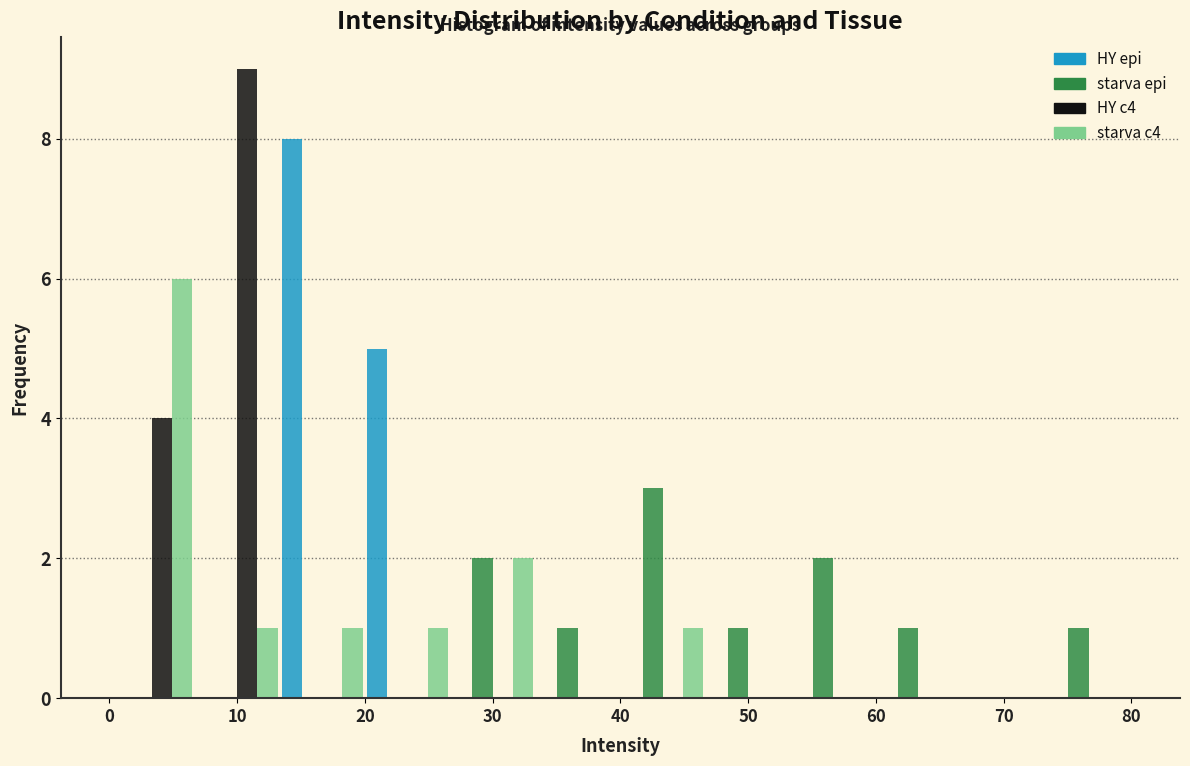

Reading left to right, transcribe this chart: for each range on the x-axis, give the height of each series' bar. Neither the bar edges nor the heights are printed on the chart, so give them approximately, as read against the axes.

0 to 7: HY epi=0	starva epi=0	HY c4=4	starva c4=6
7 to 13: HY epi=0	starva epi=0	HY c4=9	starva c4=1
13 to 20: HY epi=8	starva epi=0	HY c4=0	starva c4=1
20 to 27: HY epi=5	starva epi=0	HY c4=0	starva c4=1
27 to 33: HY epi=0	starva epi=2	HY c4=0	starva c4=2
33 to 40: HY epi=0	starva epi=1	HY c4=0	starva c4=0
40 to 47: HY epi=0	starva epi=3	HY c4=0	starva c4=1
47 to 53: HY epi=0	starva epi=1	HY c4=0	starva c4=0
53 to 60: HY epi=0	starva epi=2	HY c4=0	starva c4=0
60 to 67: HY epi=0	starva epi=1	HY c4=0	starva c4=0
67 to 73: HY epi=0	starva epi=0	HY c4=0	starva c4=0
73 to 80: HY epi=0	starva epi=1	HY c4=0	starva c4=0